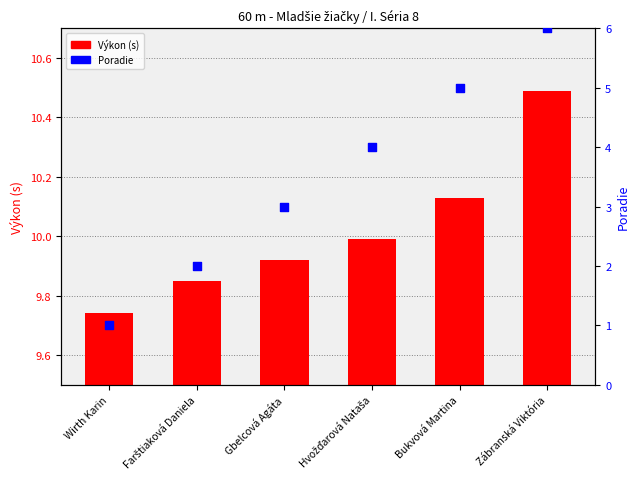

Which series reaches the maximum Y coordinate?

Poradie